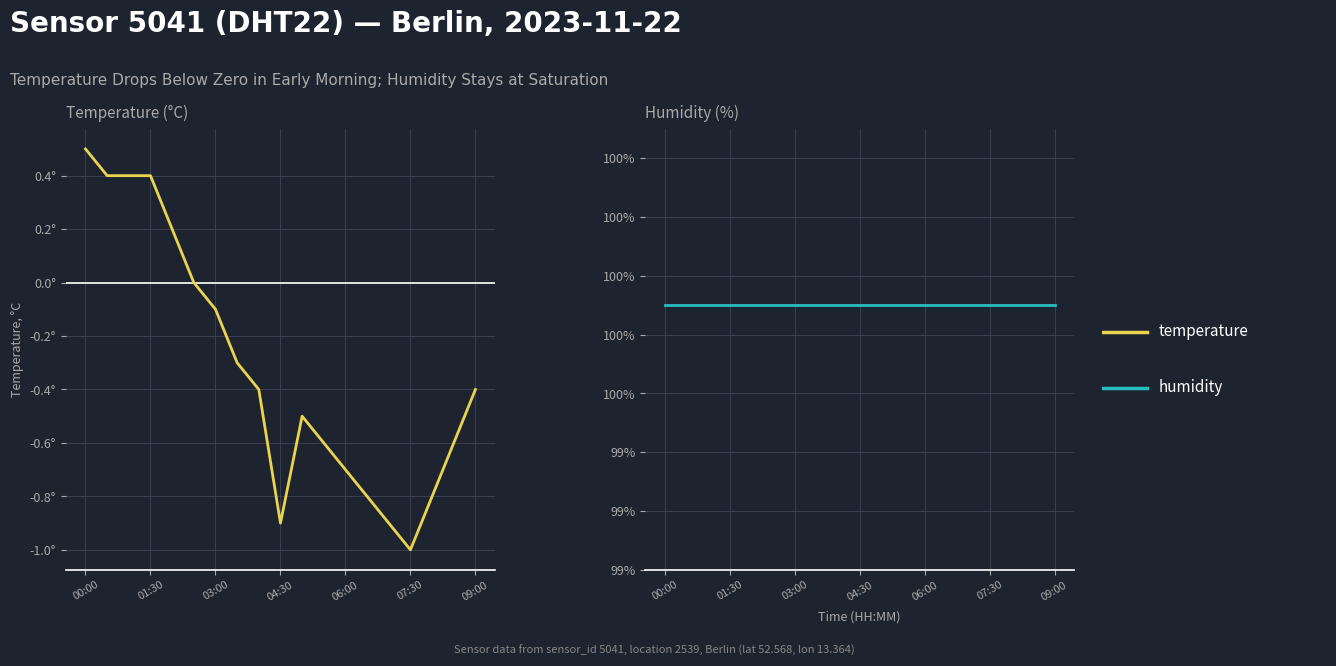

True or false: humidity has more than 1 interior local peaks.

False